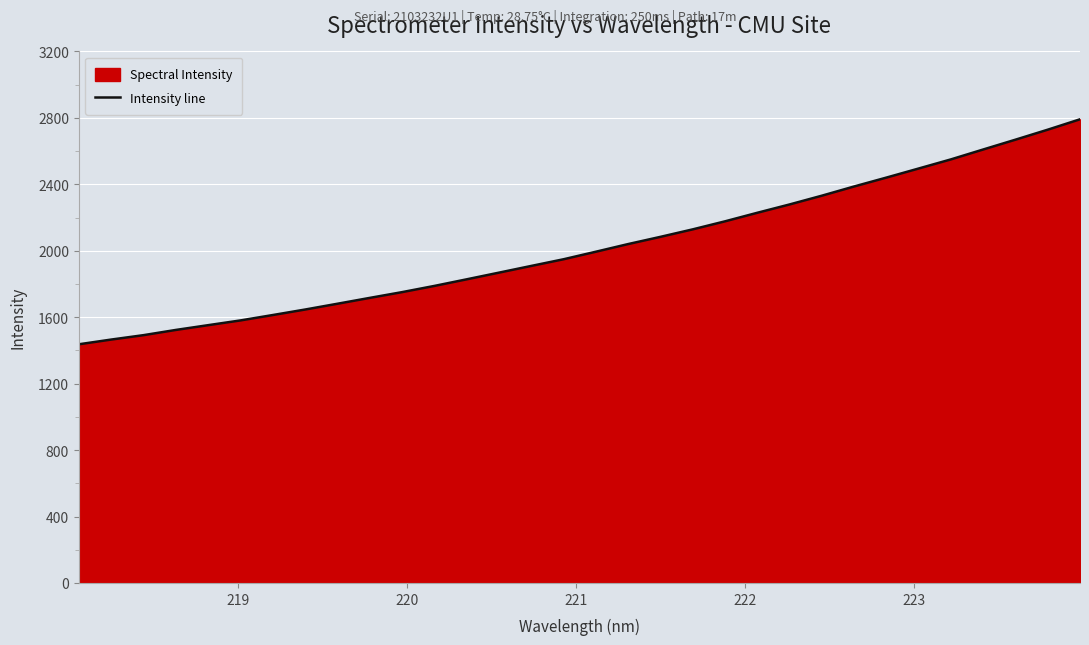

What is the difference between the maximum and minimum values?

1354.5